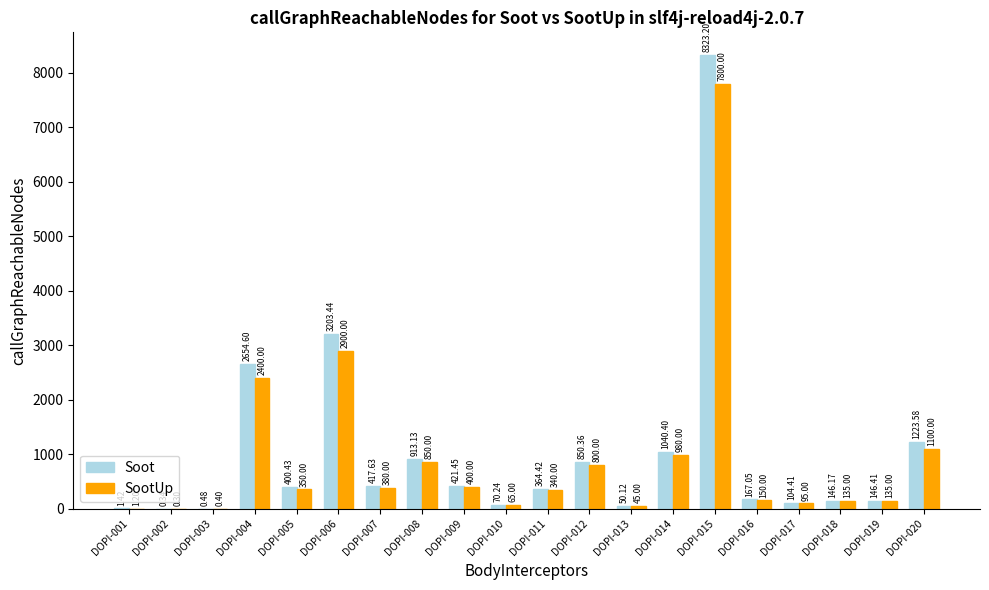

The Soot series shows 417.6 at DOPI-007. True or false?

True